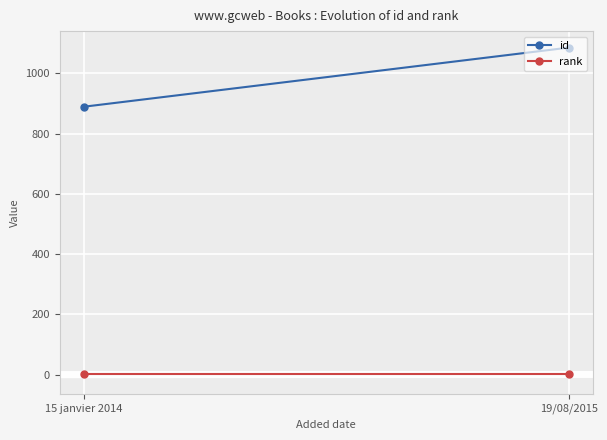

Reading left to right, what are all the values shown in this chart?

id: 889	1085
rank: 1	1